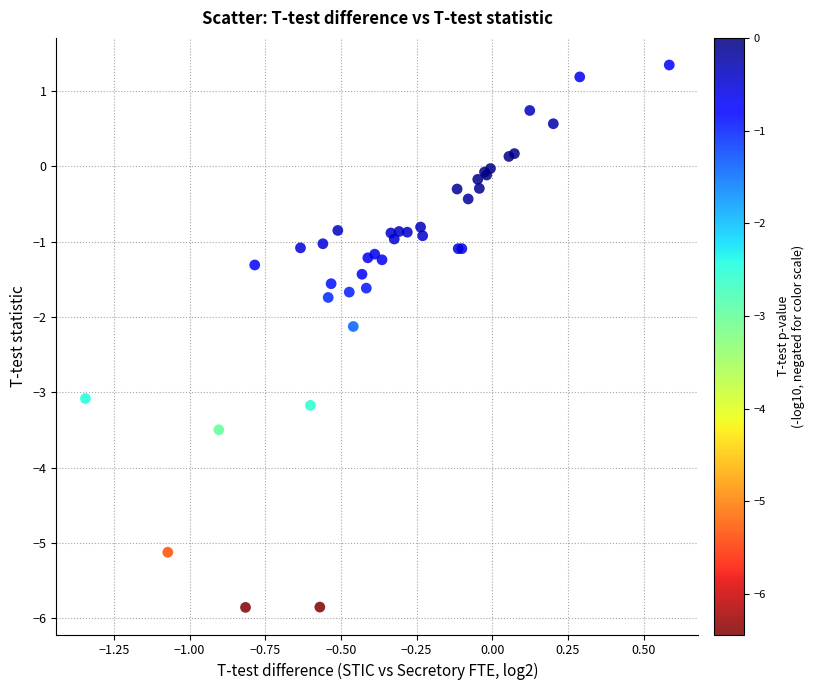

What Y value in the scatter plot is closest to -2?

-2.1